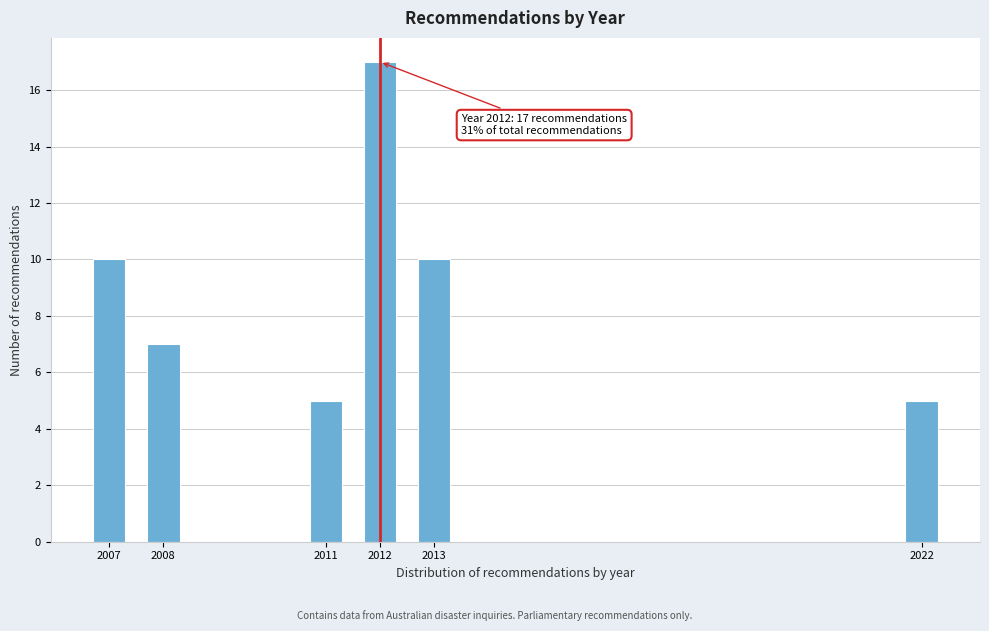

Reading left to right, list all the values displayed in this chart.

10	7	5	17	10	5